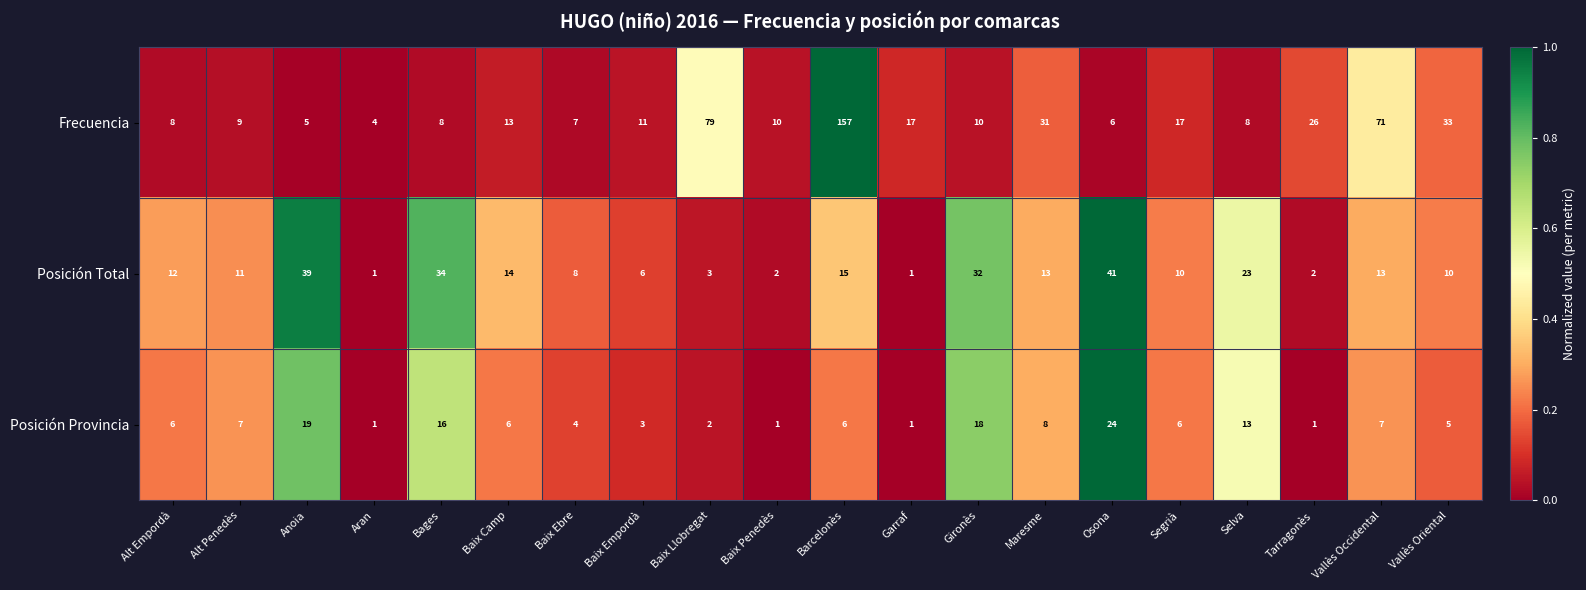

Which series has the widest spread of values?

Frecuencia